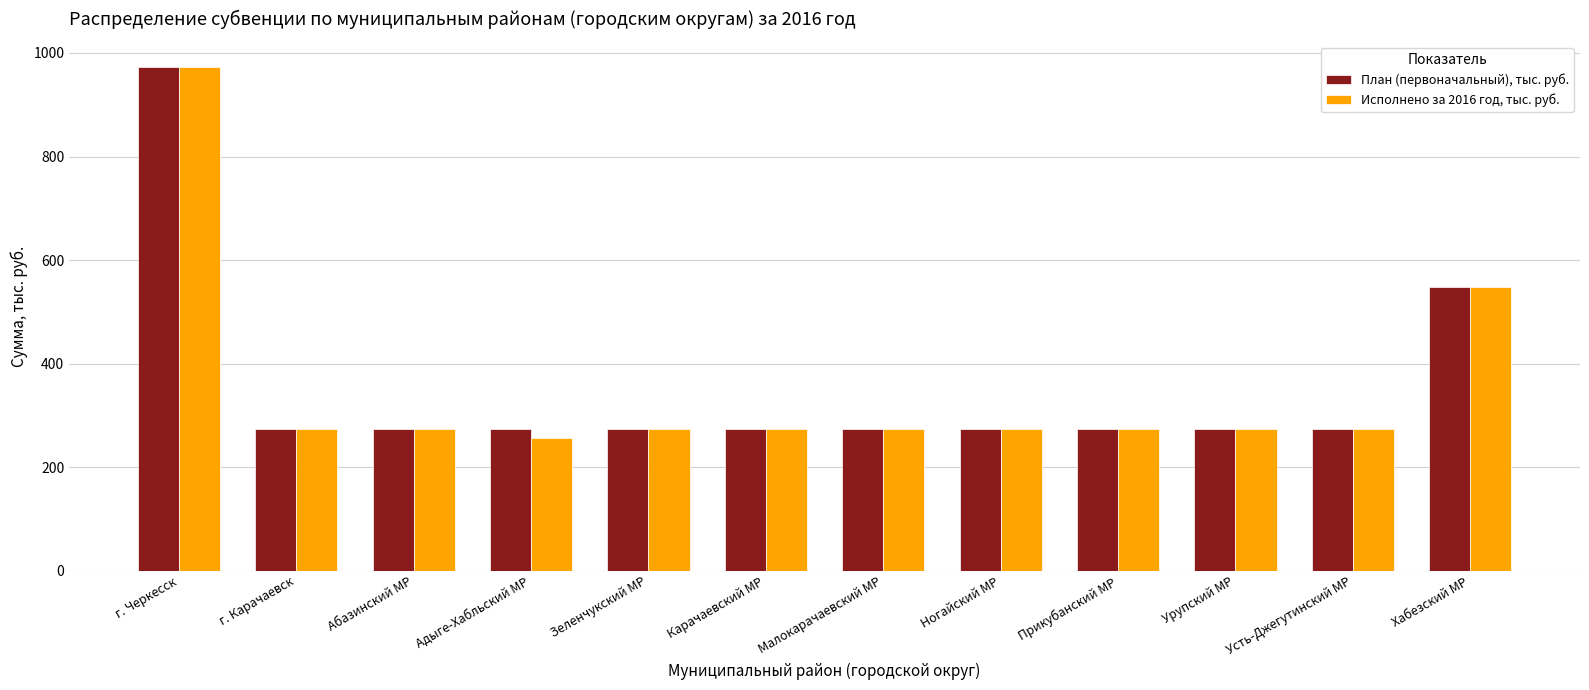

Rank the series by their average value, from lowest to highest.

Исполнено за 2016 год, тыс. руб., План (первоначальный), тыс. руб.